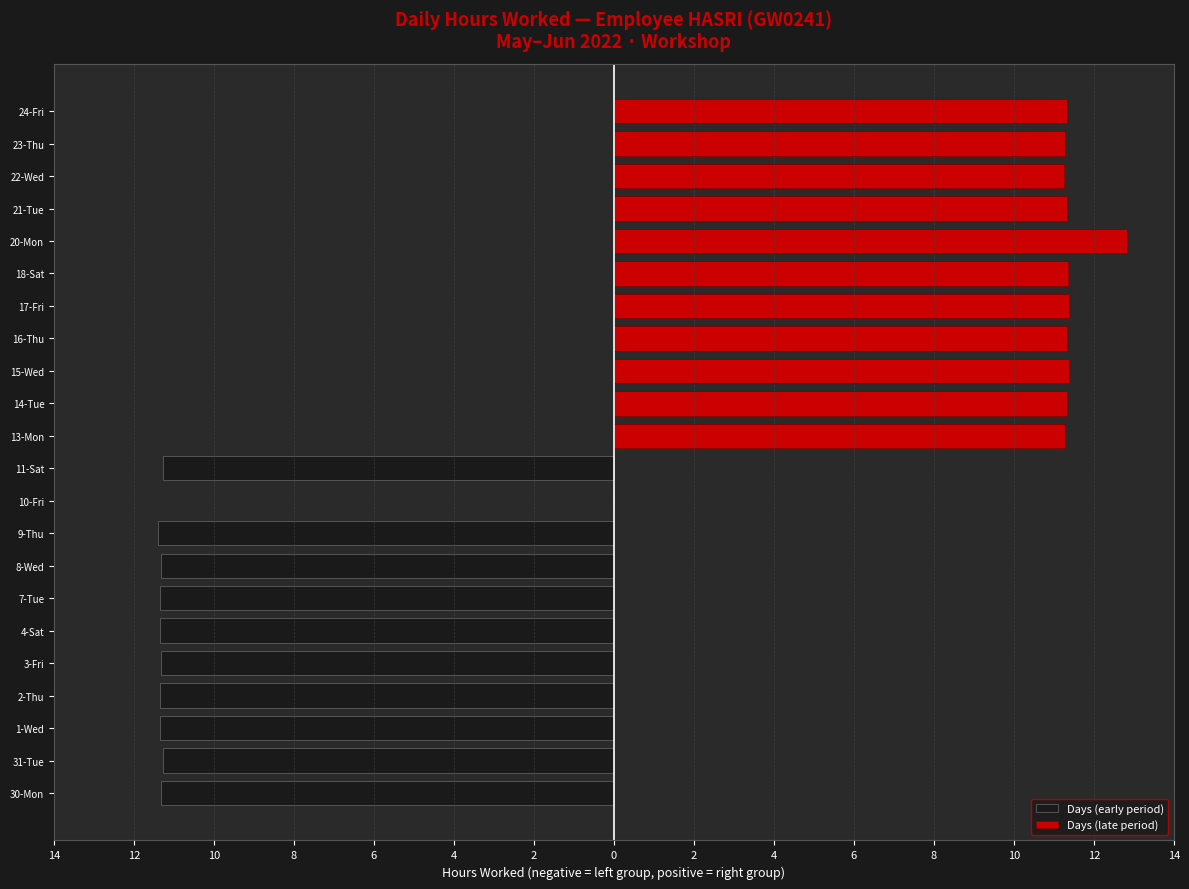

What is the difference between the second highest and second lowest values in the Days (late period) series?

0.1